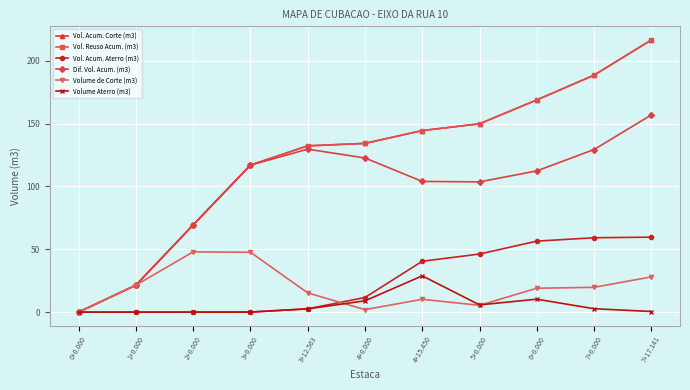

What is the maximum value for Vol. Acum. Aterro (m3)?

59.6